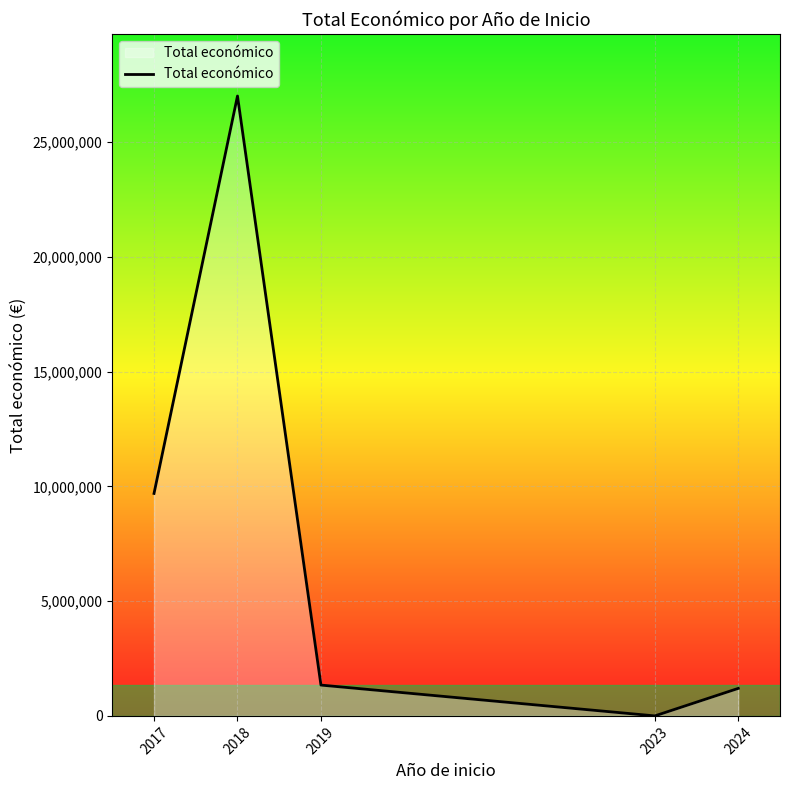

The value at 2023 is 0. True or false?

True